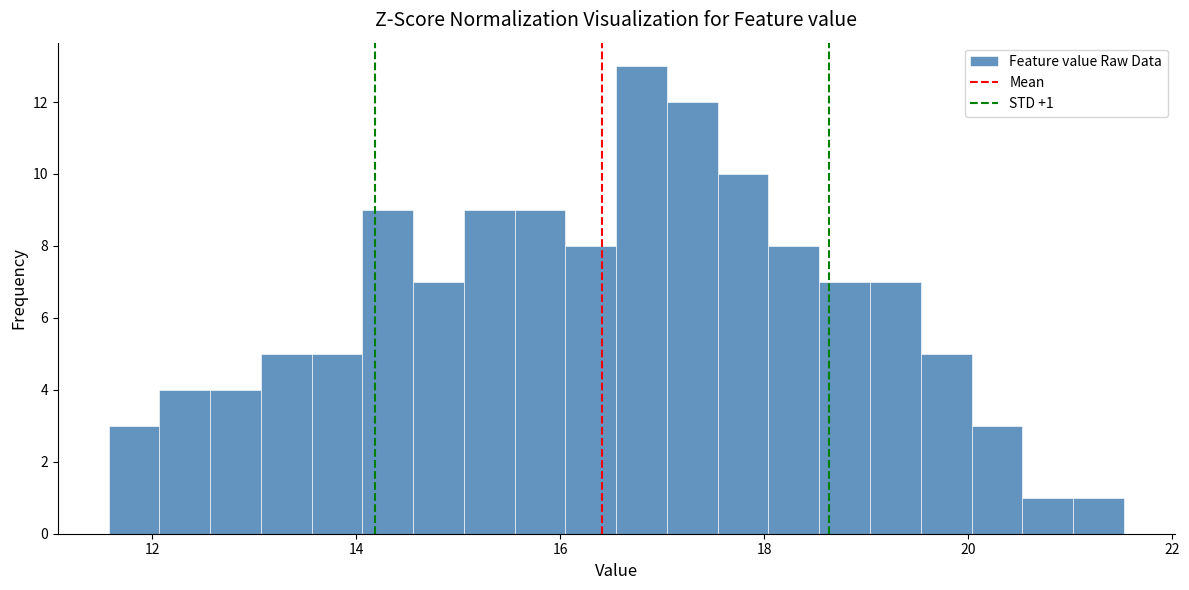

Read against the x-axis, roughly where is the centre of the tallest bar?

16.8